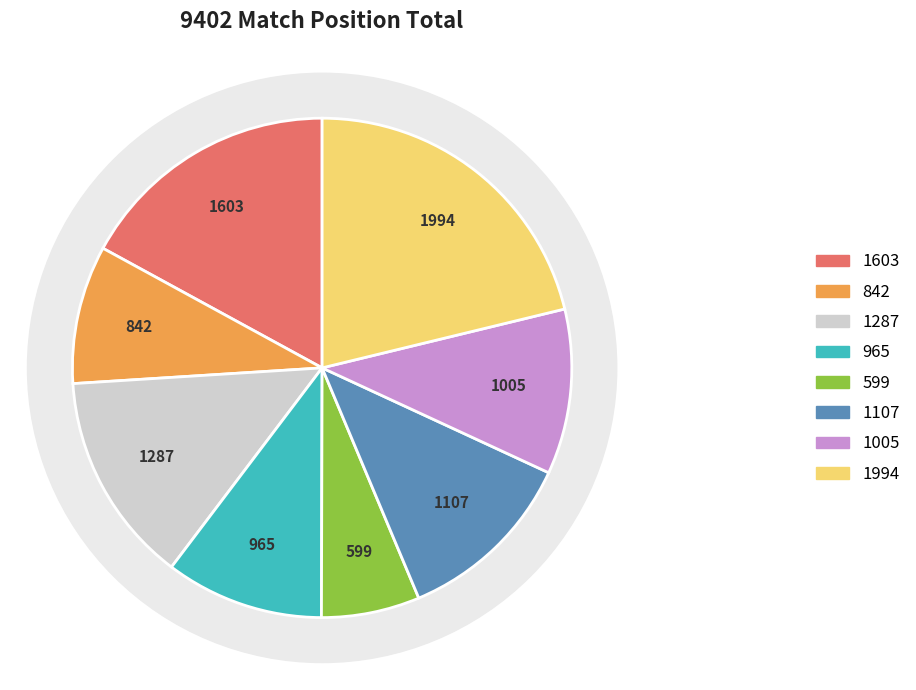

What percentage is the TRCN0000359004 slice, to the nearest percent?

6%